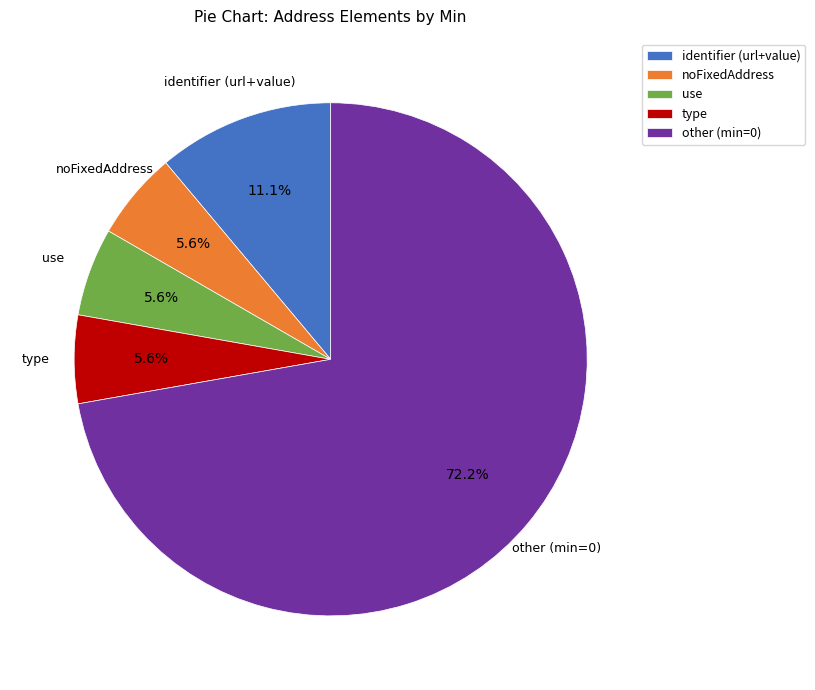

Do other (min=0) and type together represent more than half of the pie?

Yes